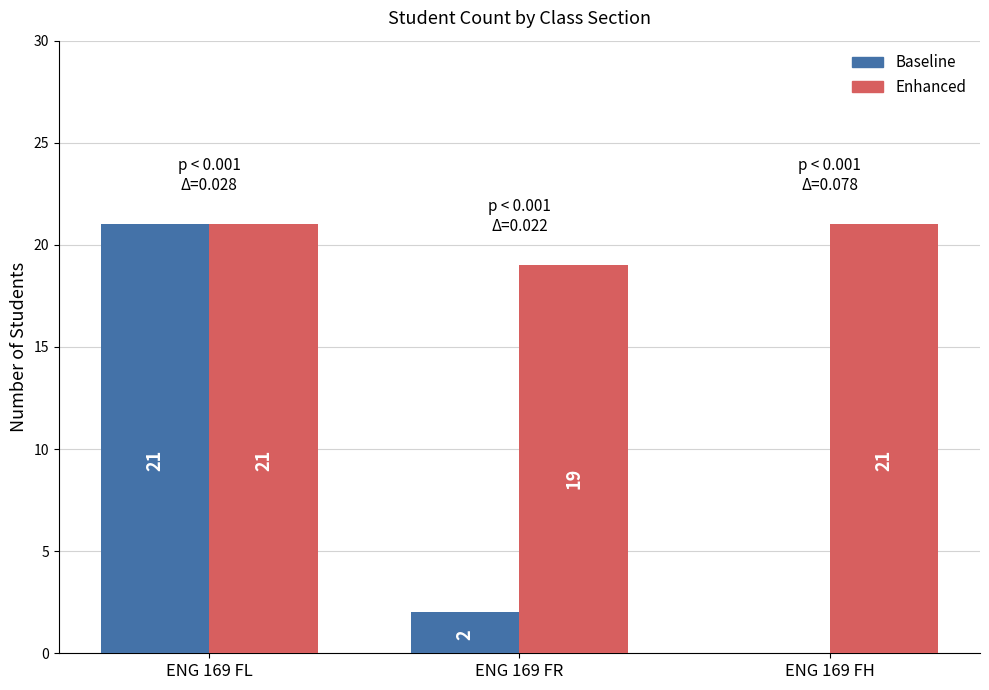

What is the sum of all Baseline values?

23